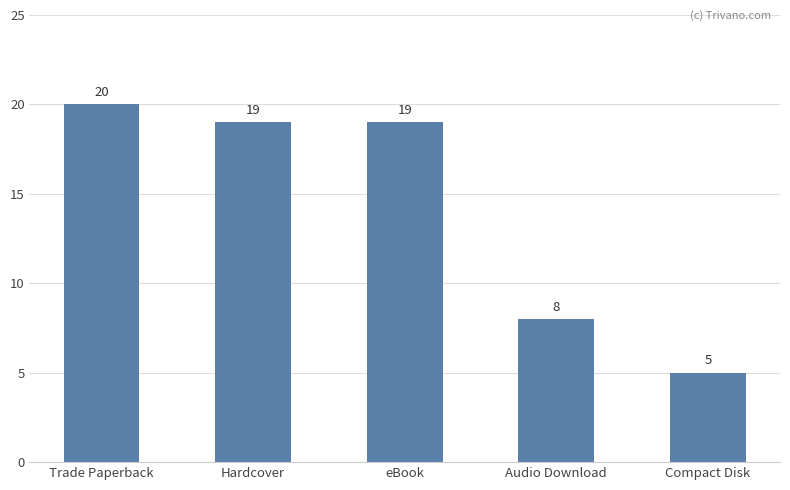

The value at Trade Paperback is 20. True or false?

True